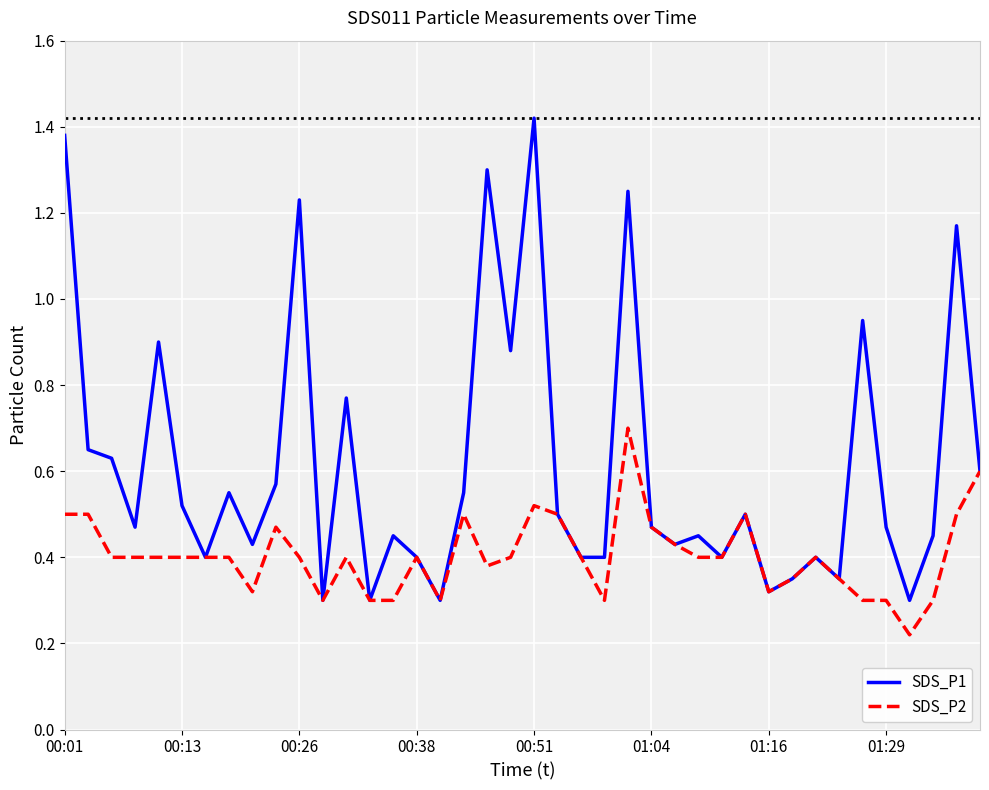

Which series has the widest spread of values?

SDS_P1